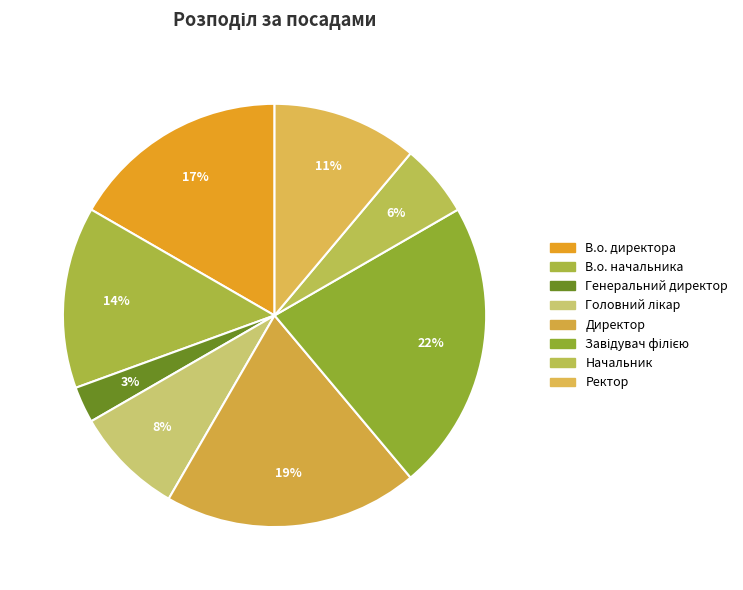

What is the smallest slice in the pie chart?

Генеральний директор